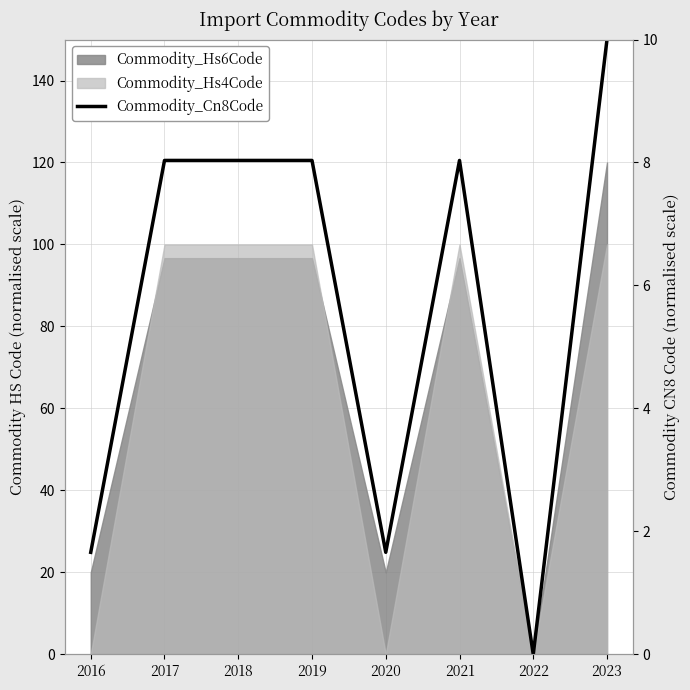

What is the difference between the maximum and minimum values?

10.0